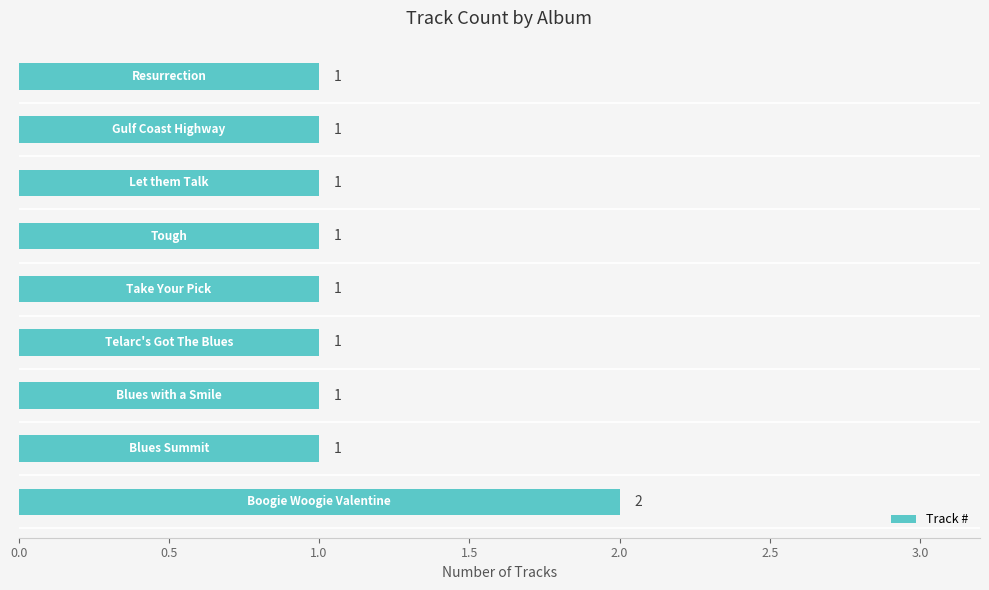

Count the values in the range 1 to 2.

9